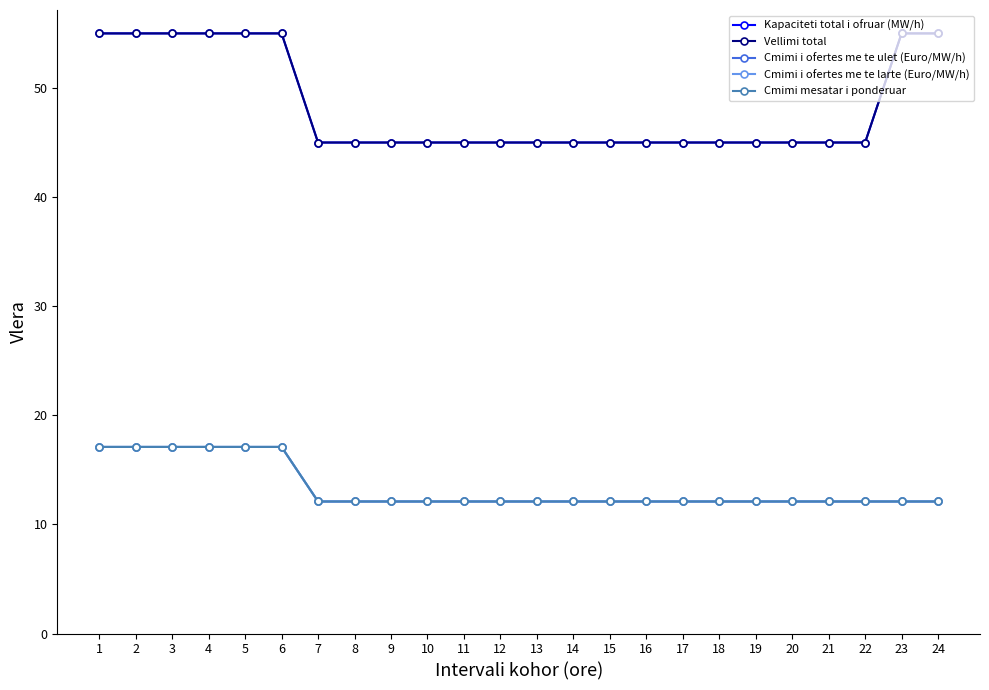

What is the difference between the maximum and second lowest values in the Cmimi i ofertes me te ulet (Euro/MW/h) series?

5.0